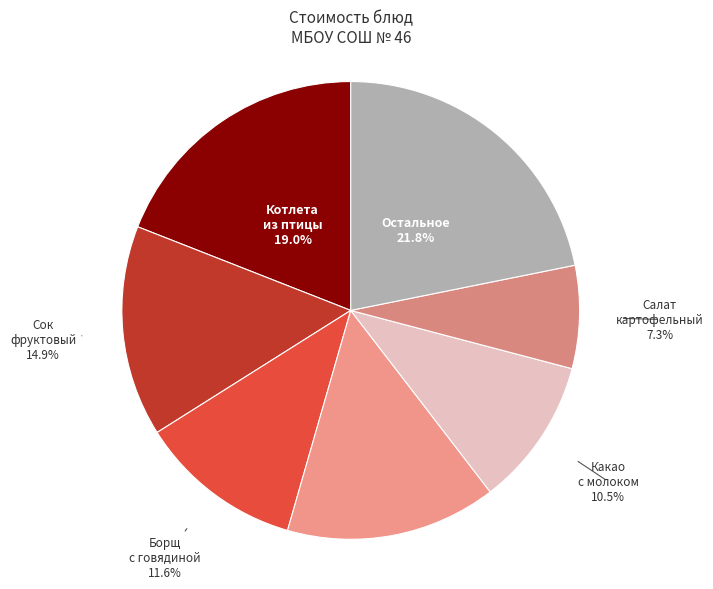

Is it true that Борщ с говядиной is 1% of the pie?

False